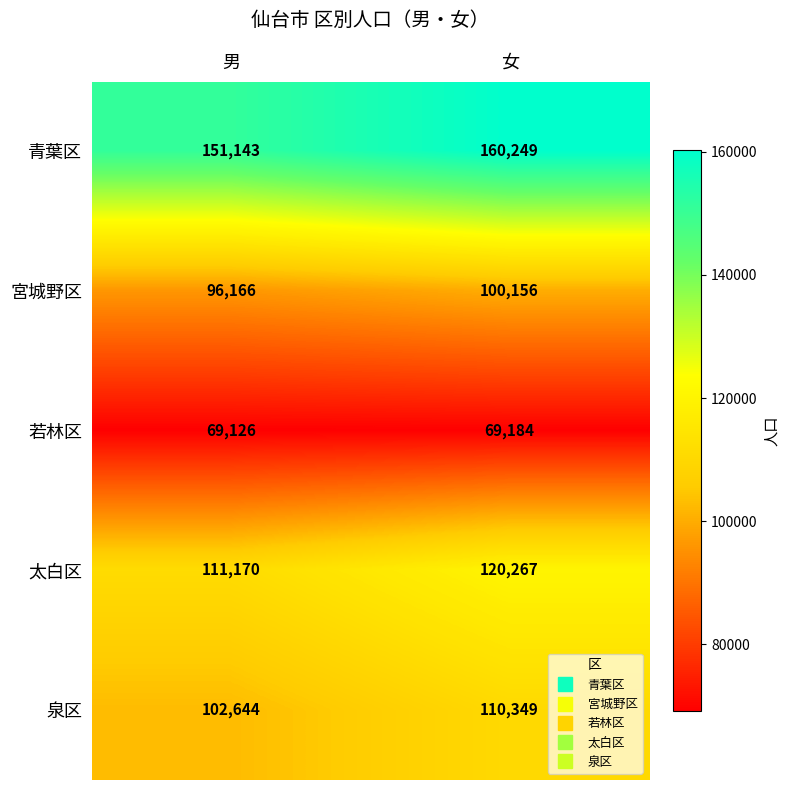

List the series in order of their peak value, lowest first.

若林区, 宮城野区, 泉区, 太白区, 青葉区